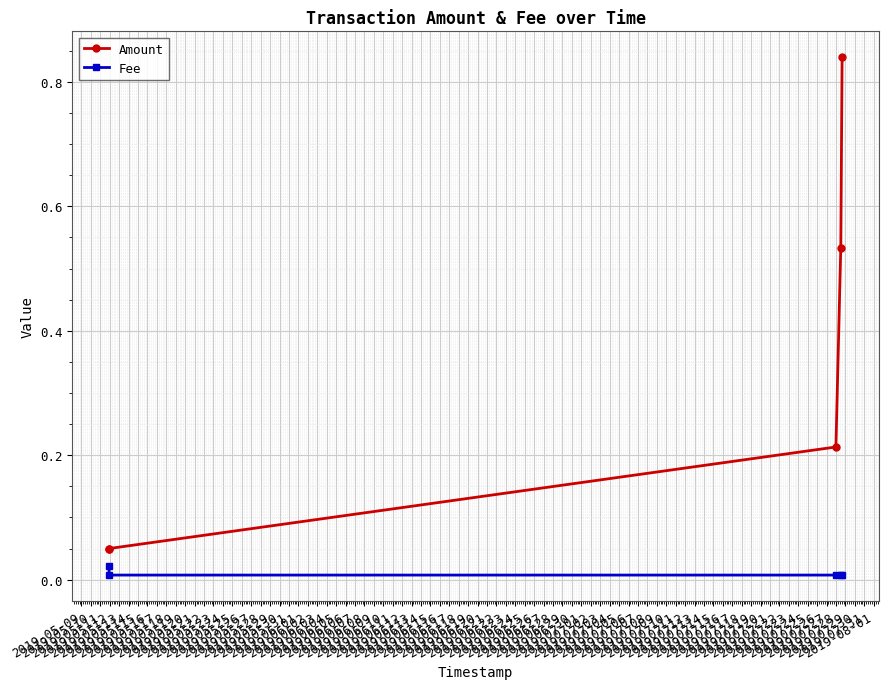

True or false: Fee and Amount cross at least once.

False